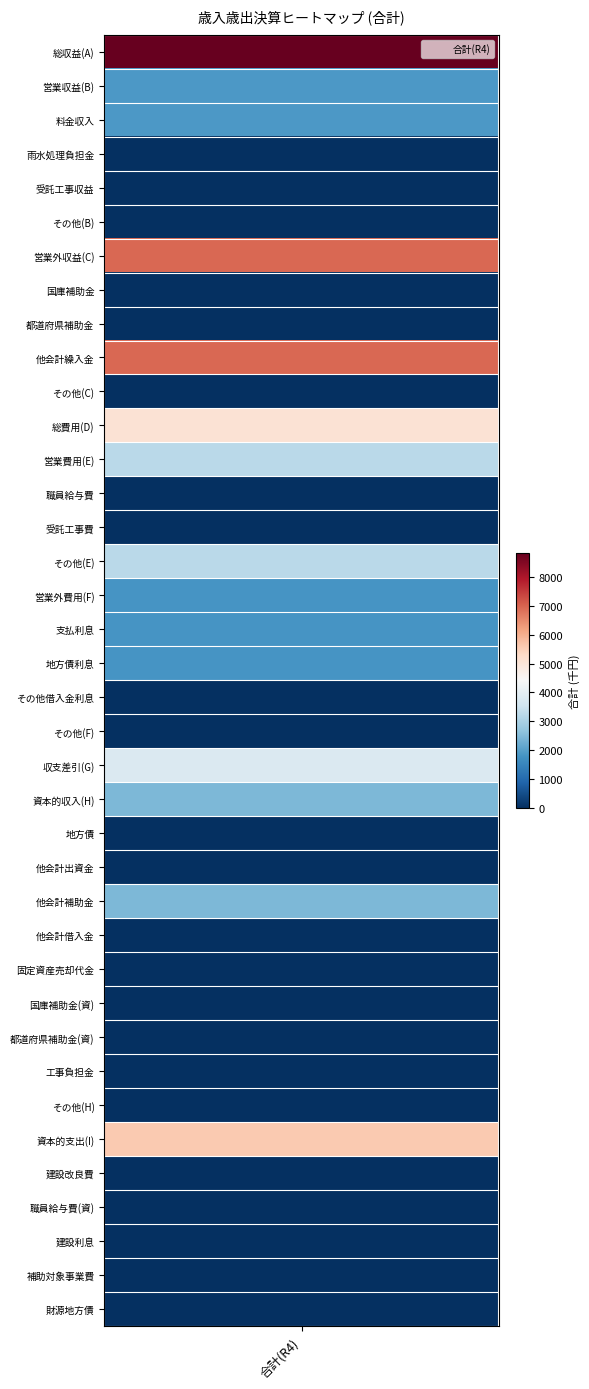

Rank the categories by value from lowest to highest.

1_4, 1_5, 1_6, 1_8, 1_9, 1_11, 1_14, 1_15, 1_20, 1_21, 1_24, 1_25, 1_27, 1_28, 1_29, 1_30, 1_31, 1_32, 1_34, 1_35, 1_36, 1_37, 1_38, 1_17, 1_18, 1_19, 1_2, 1_3, 1_23, 1_26, 1_13, 1_16, 1_22, 1_12, 1_33, 1_7, 1_10, 1_1